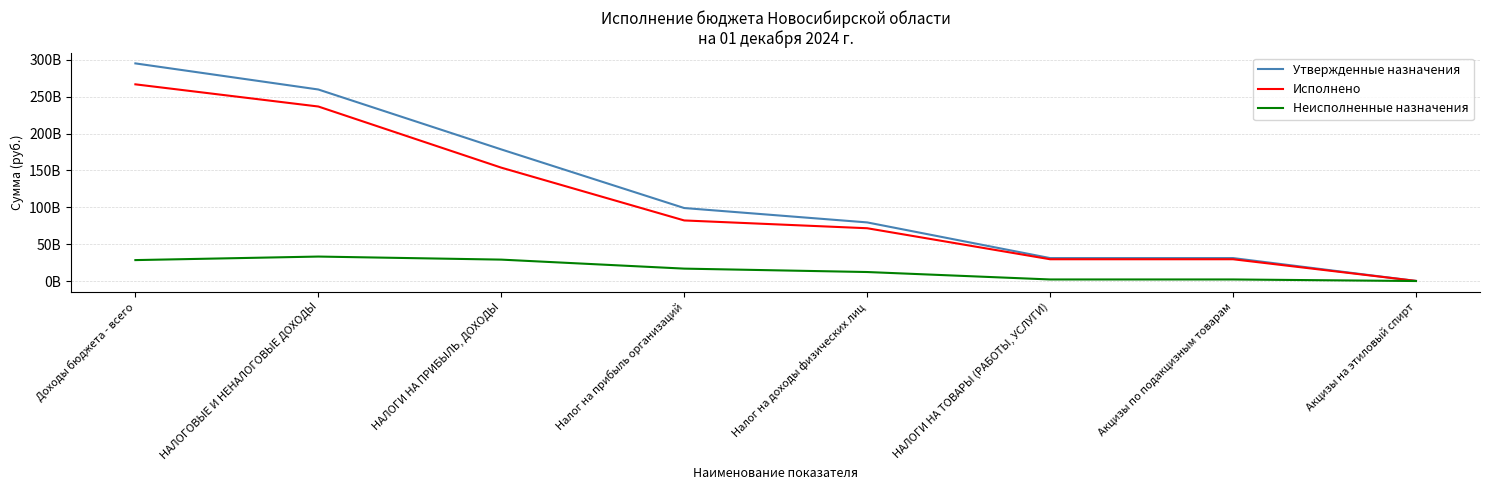

True or false: Неисполненные назначения and Утвержденные назначения intersect in this chart.

False